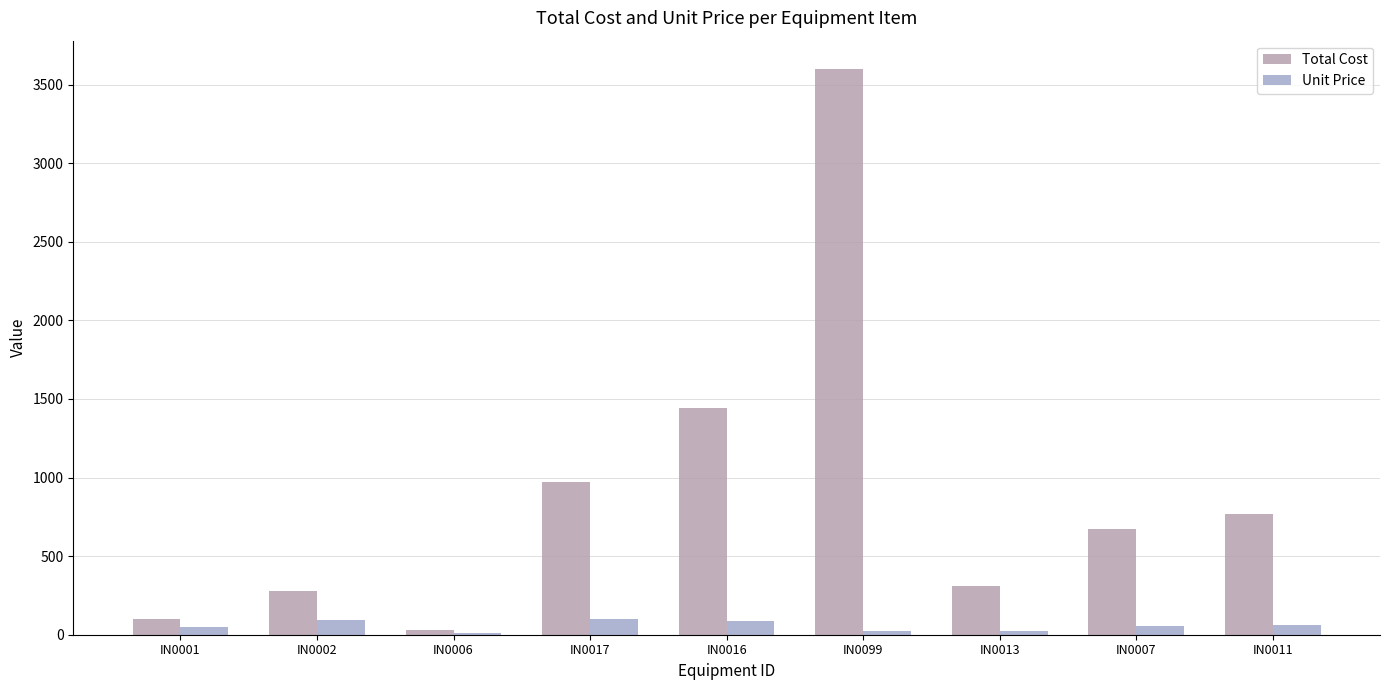

At which label does Unit Price first exceed 56?

IN0002